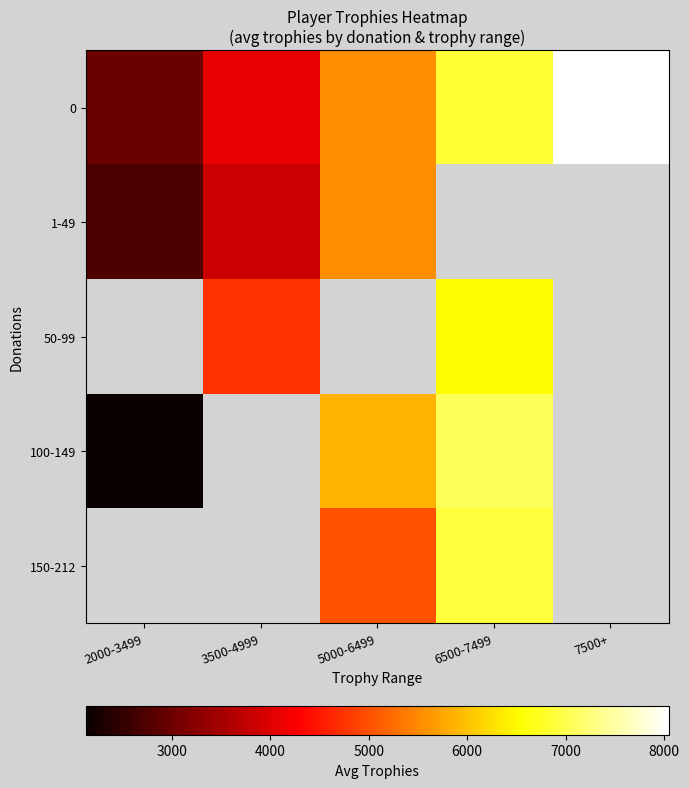

What is the difference between the second highest and second lowest values in the 0 series?

2784.7